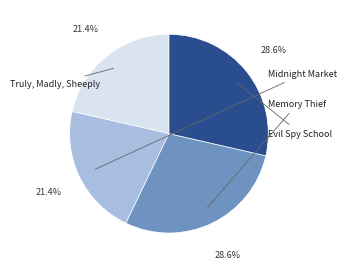

Does any single category account for the majority?

No